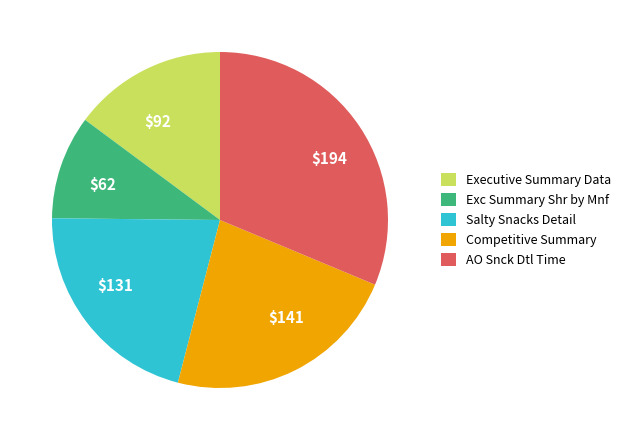

True or false: $92 accounts for 23% of the total.

False